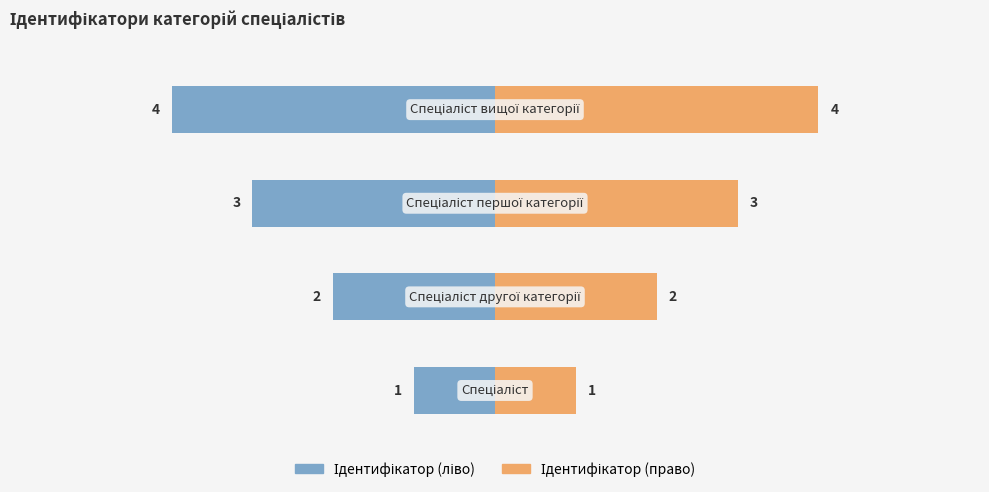

Rank the series by their average value, from lowest to highest.

Ідентифікатор (ліво), Ідентифікатор (право)